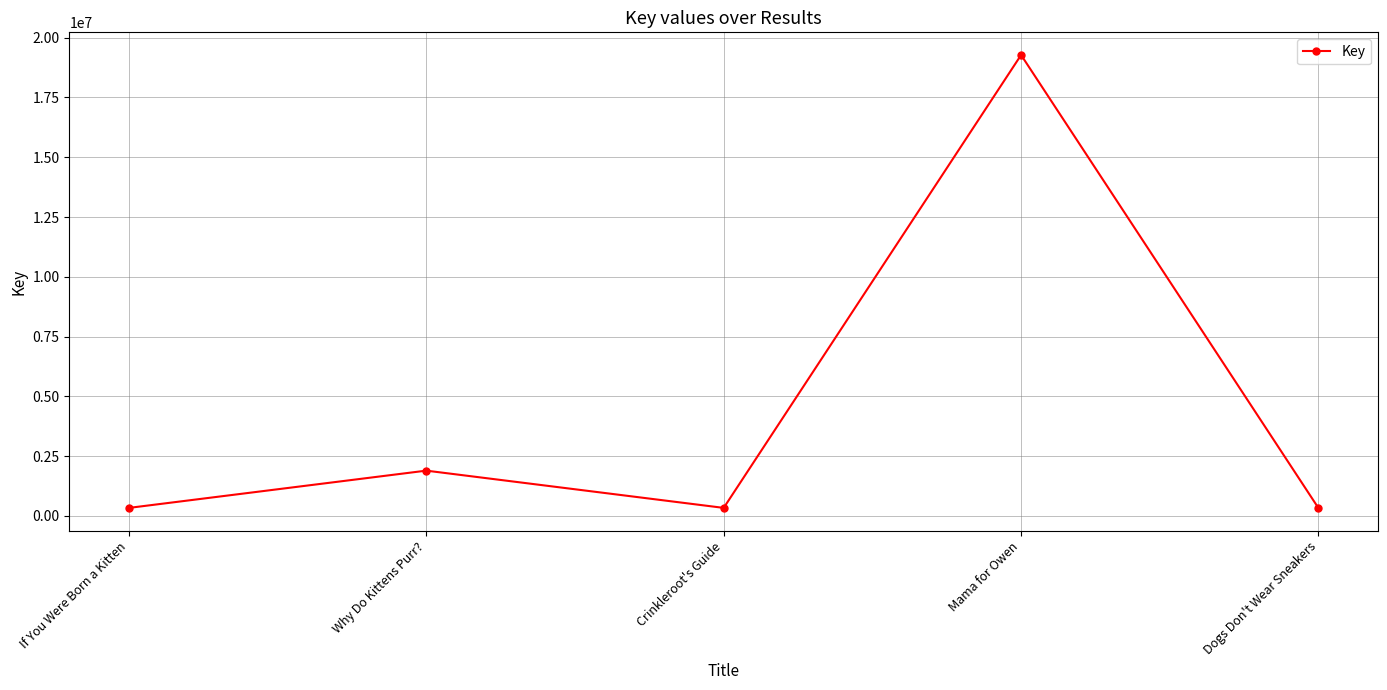

What is the difference between the maximum and second lowest values?

18940293